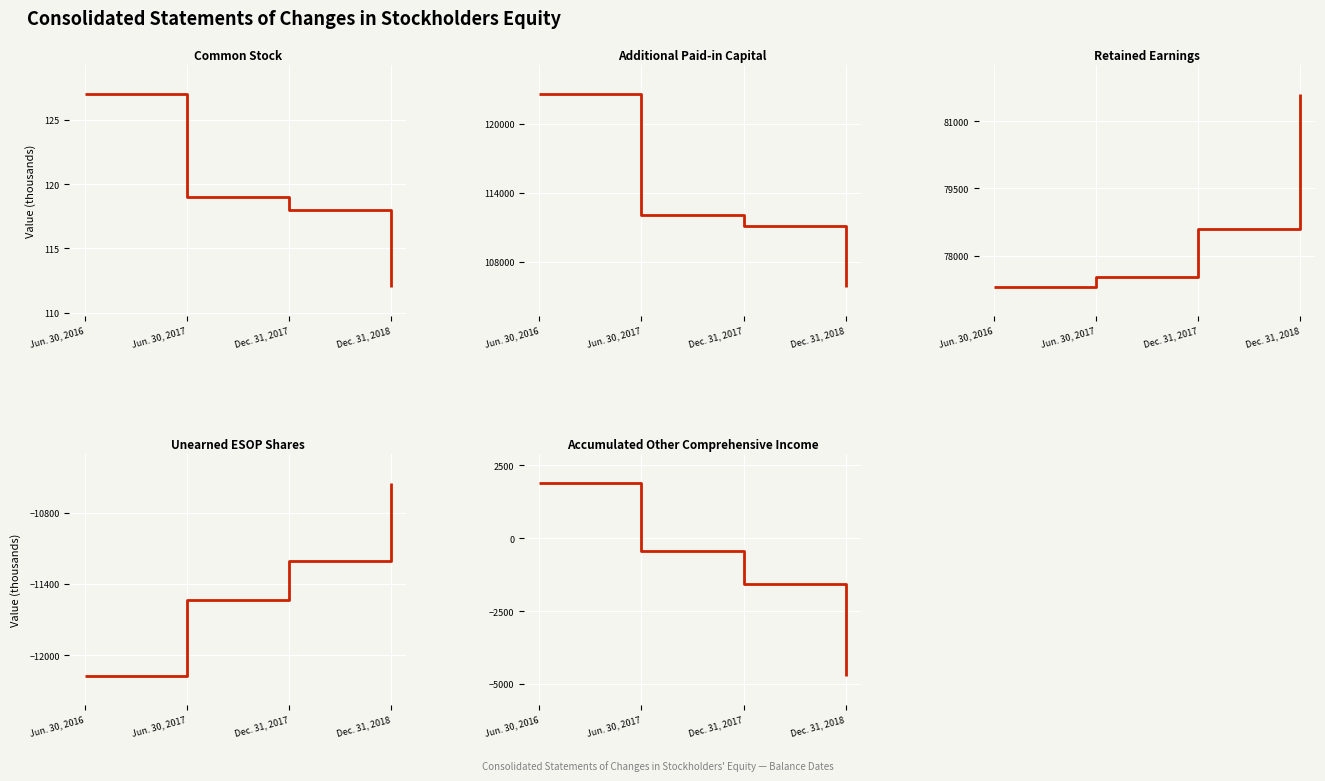

Which category has the highest value across all series?

Jun. 30, 2016